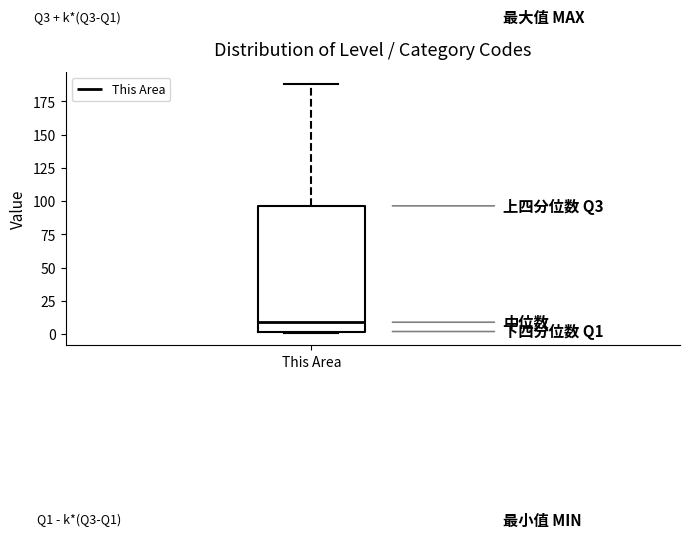

Where does the upper whisker of the box for This Area end on the y-axis? The values are not printed on the chart, so give them approximately, as read against the axis.

190